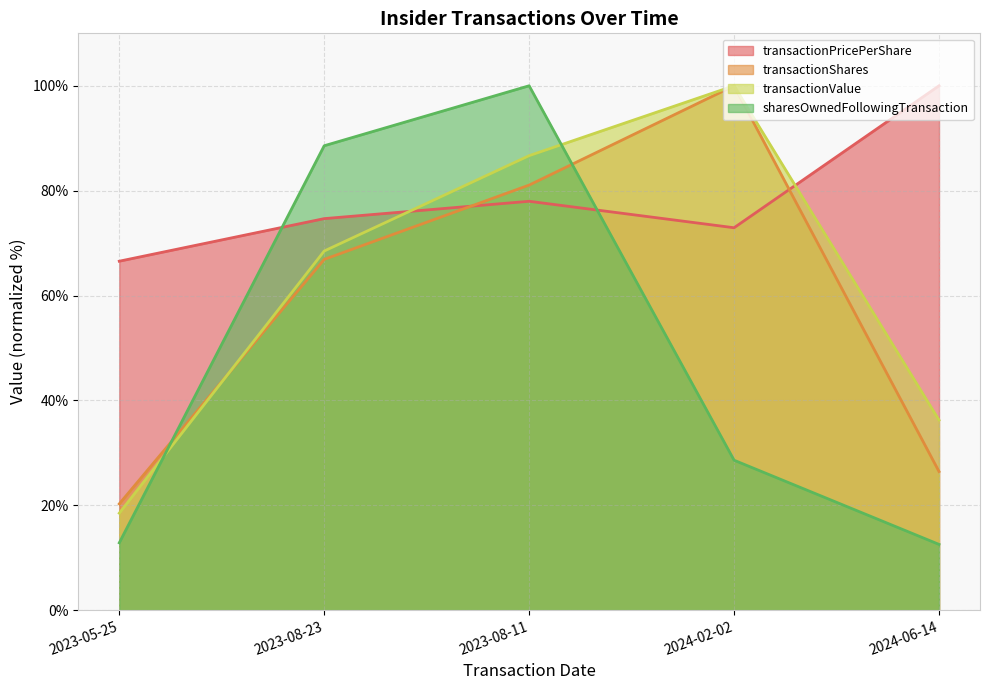

At which label does transactionShares first exceed 66?

2023-08-23